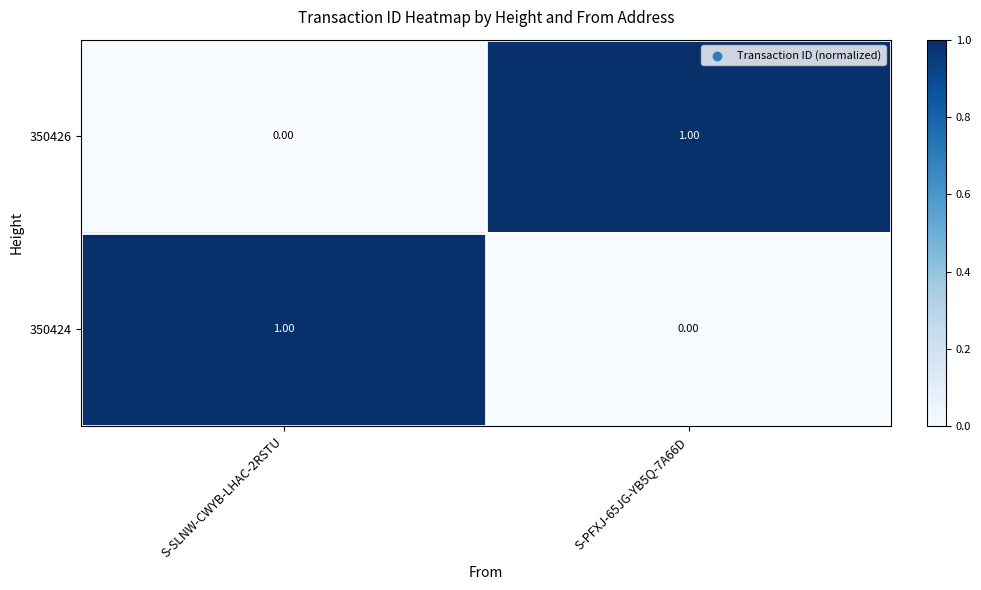

Rank the series at S-SLNW-CWYB-LHAC-2RSTU from lowest to highest value.

350426, 350424